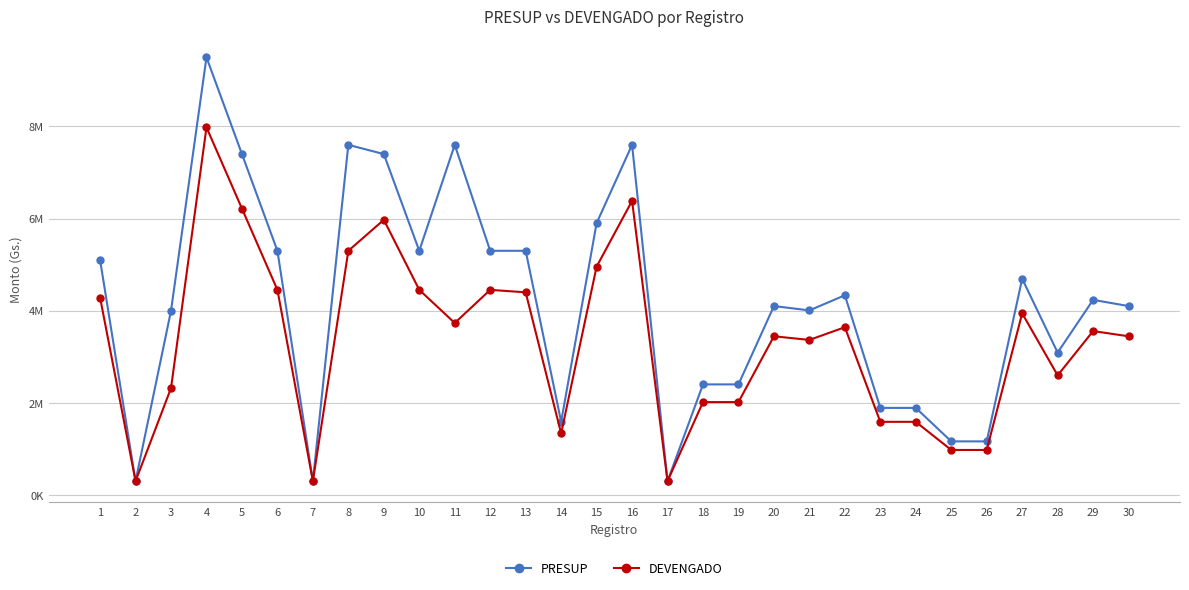

Which category has the highest value across all series?

4